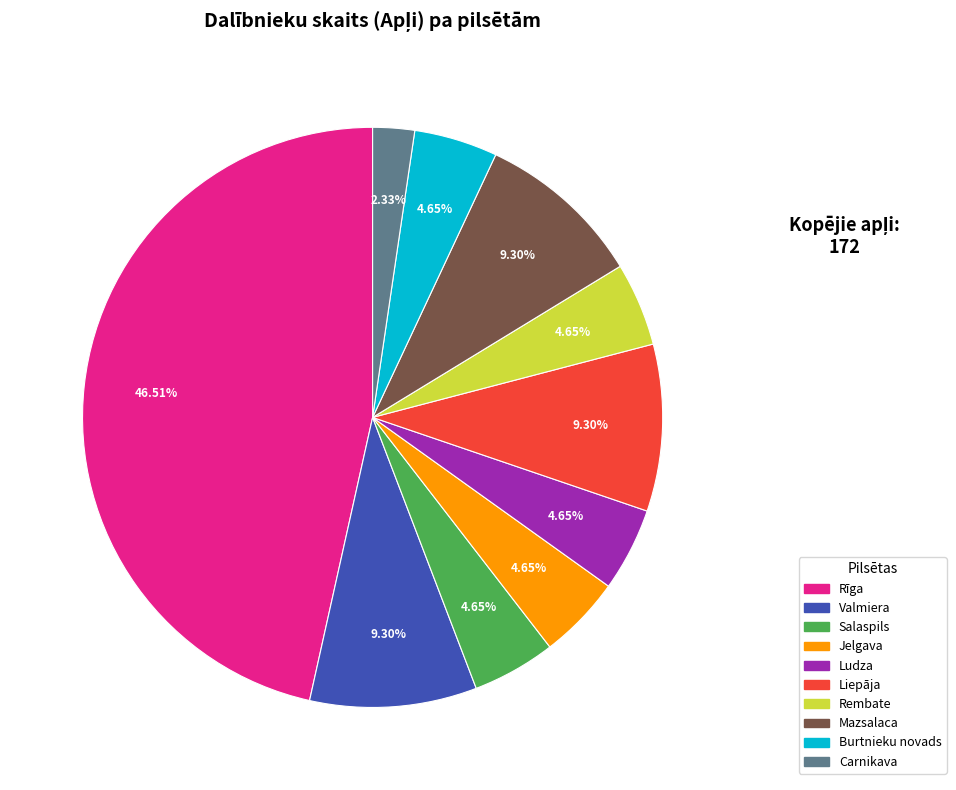

To the nearest percent, what percentage of the pie is Mazsalaca?

9%